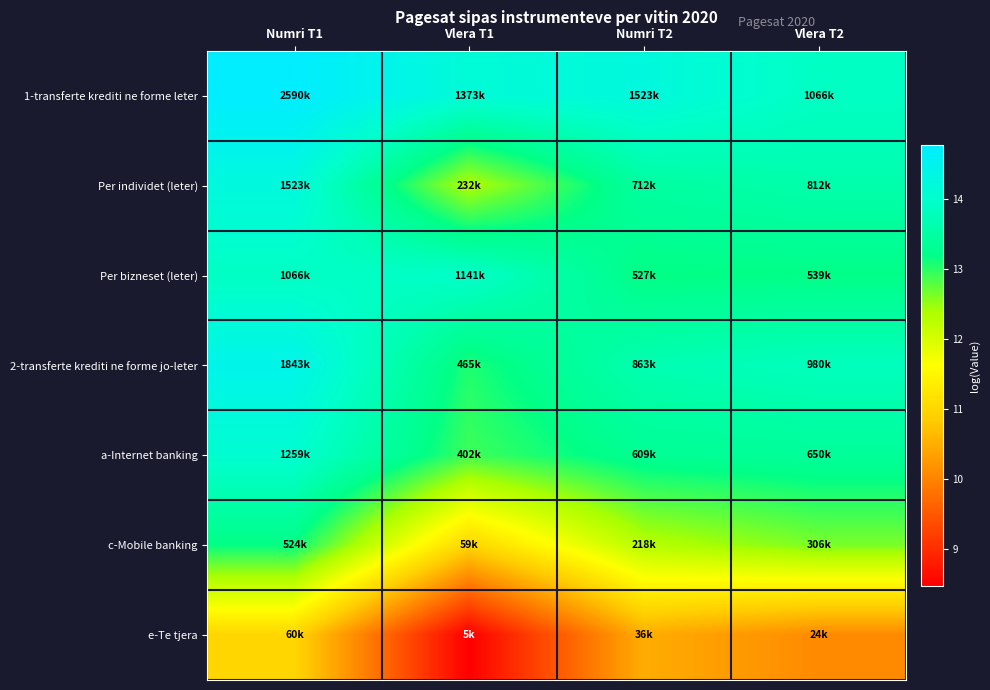

Between Numri T2 and Vlera T2, which is larger?

Numri T2